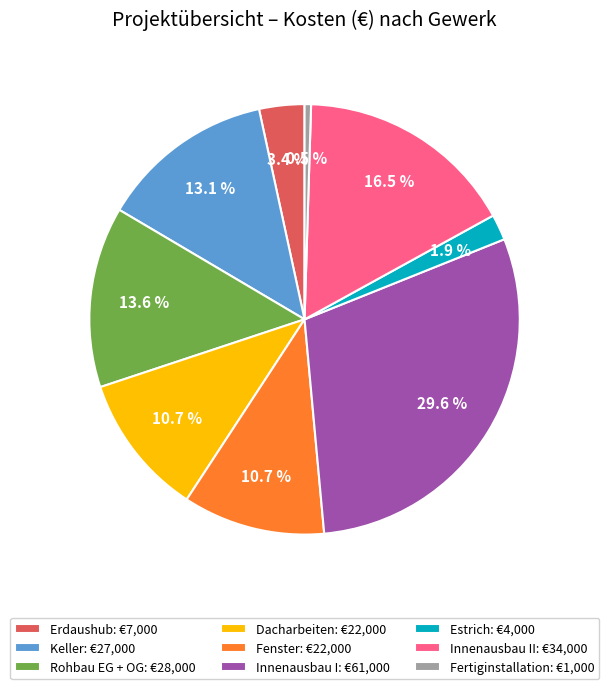

To the nearest percent, what is the difference between the largest and smallest slice percentages?

29%